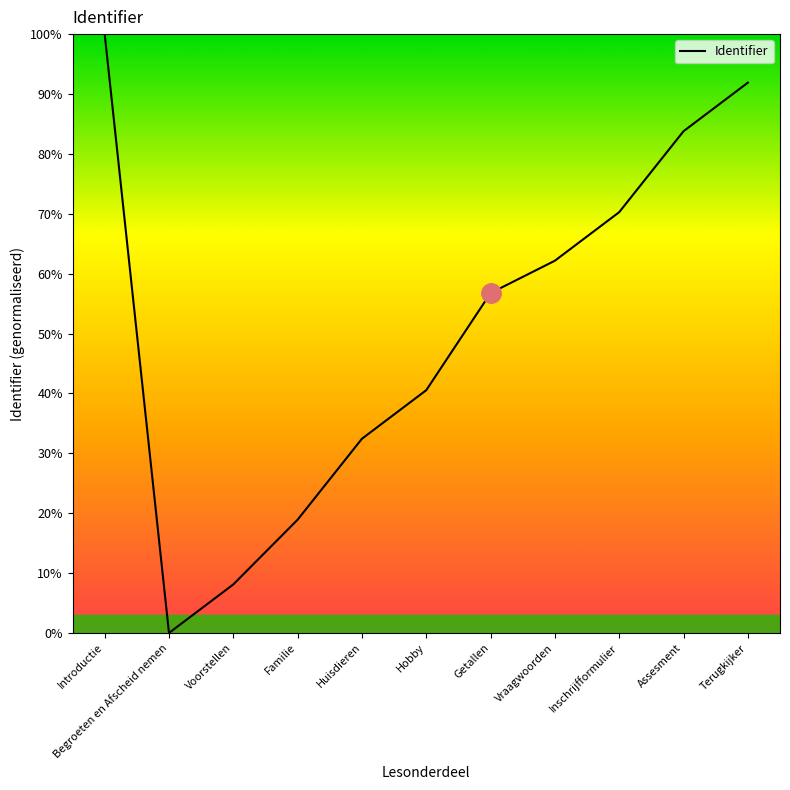

How many lines are shown in the chart?

1